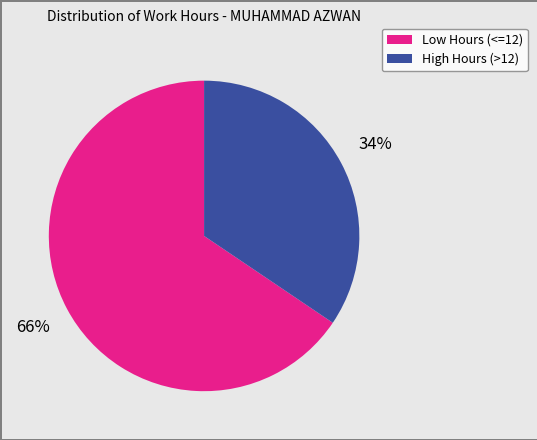

To the nearest percent, what is the average slice percentage?

50%